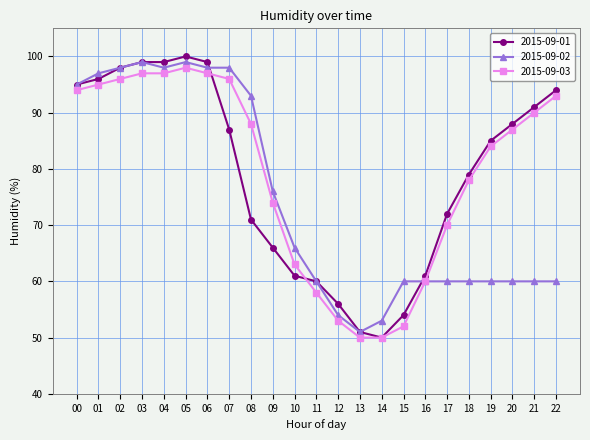

What is the total value across all series at 00?

284